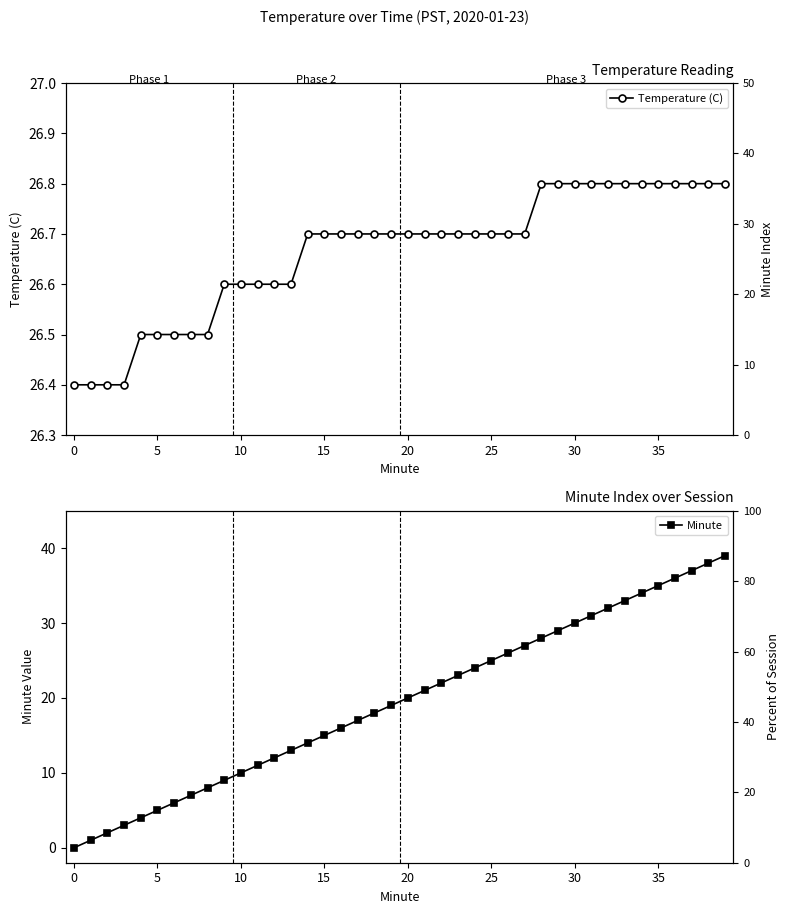

How many data points in Minute are less than 20?

20